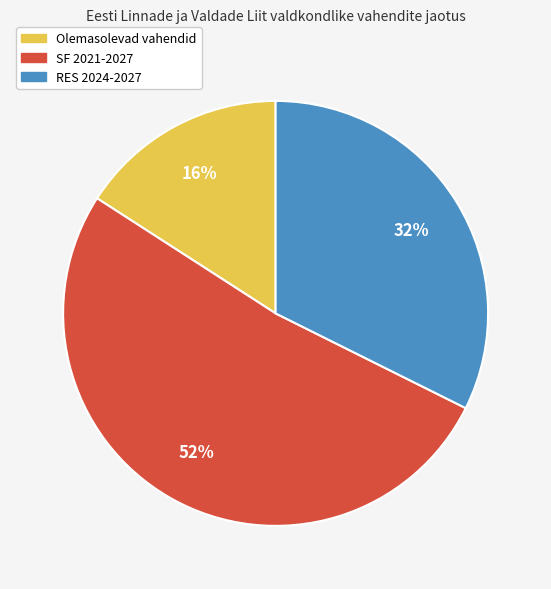

Which has a higher value, RES 2024-2027 or SF 2021-2027?

SF 2021-2027